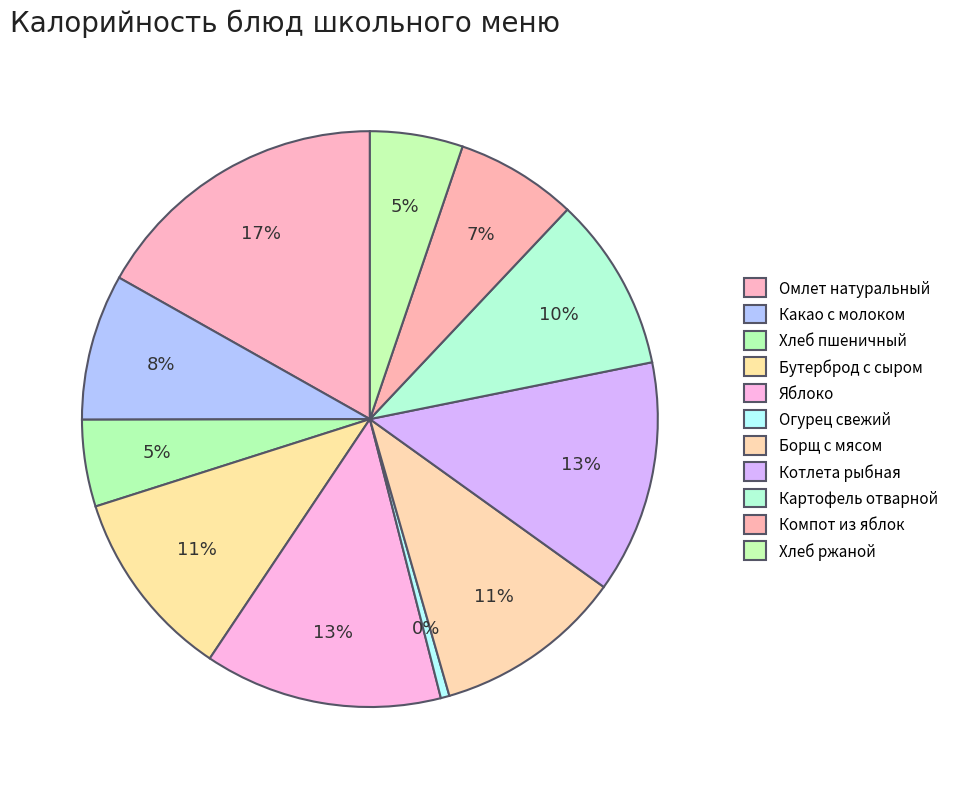

How many slices are in this pie chart?

11